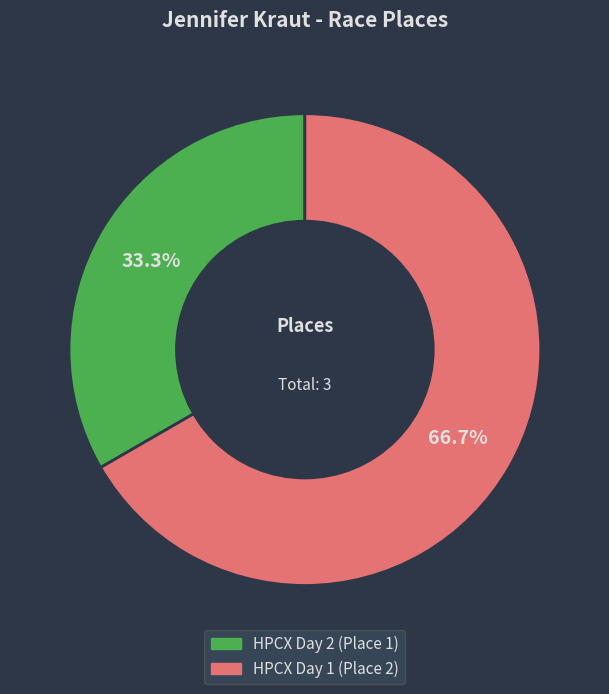

Which slice is the largest?

HPCX Day 1